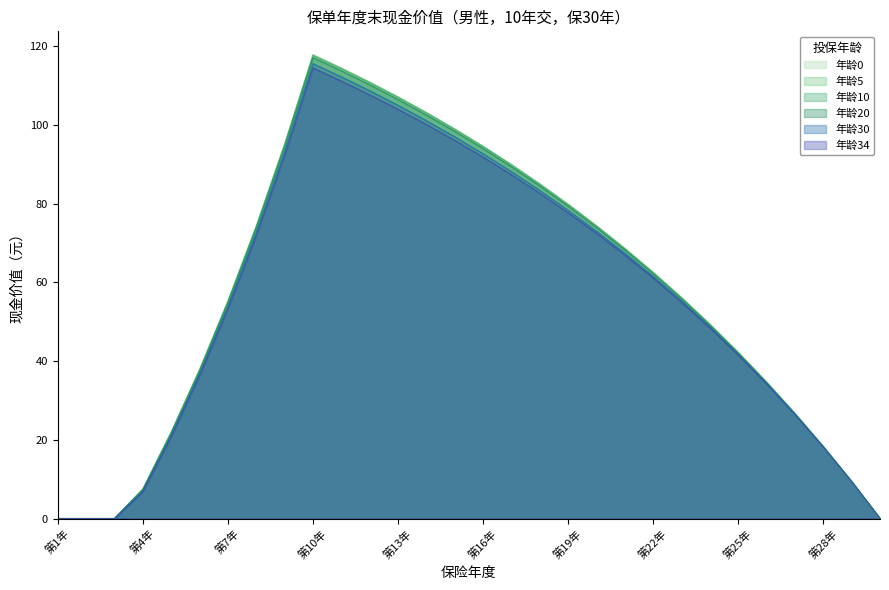

What is the label of the 12th point from the right?

第19年